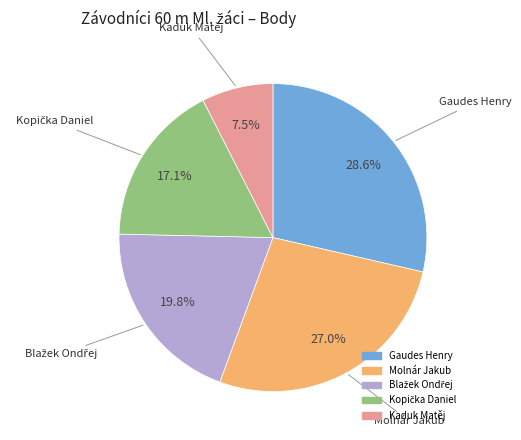

How many segments does this pie chart have?

5